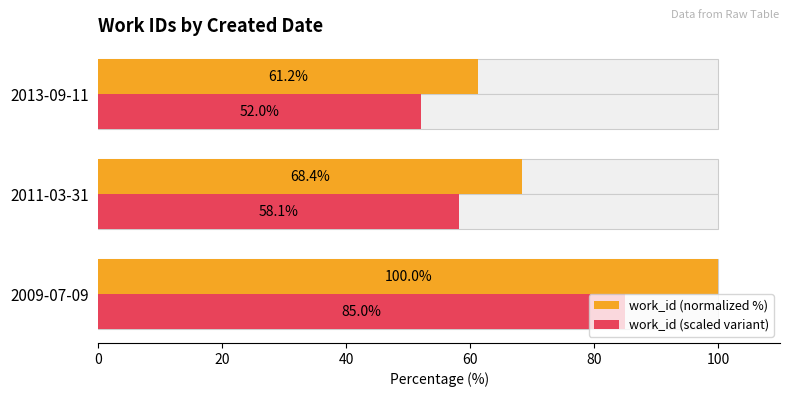

How many series are shown in this chart?

2